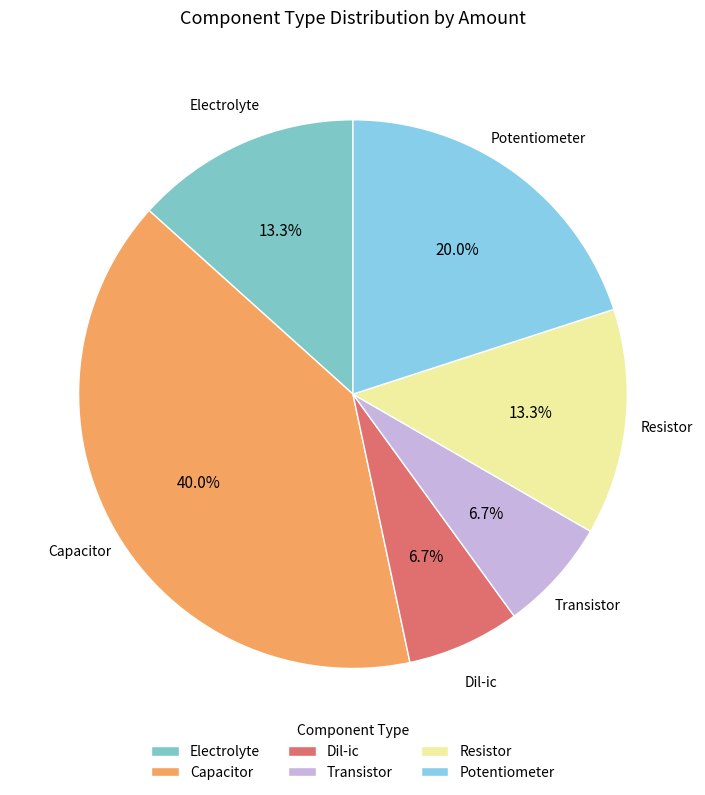

What is the total percentage of Potentiometer and Transistor?

26.7%